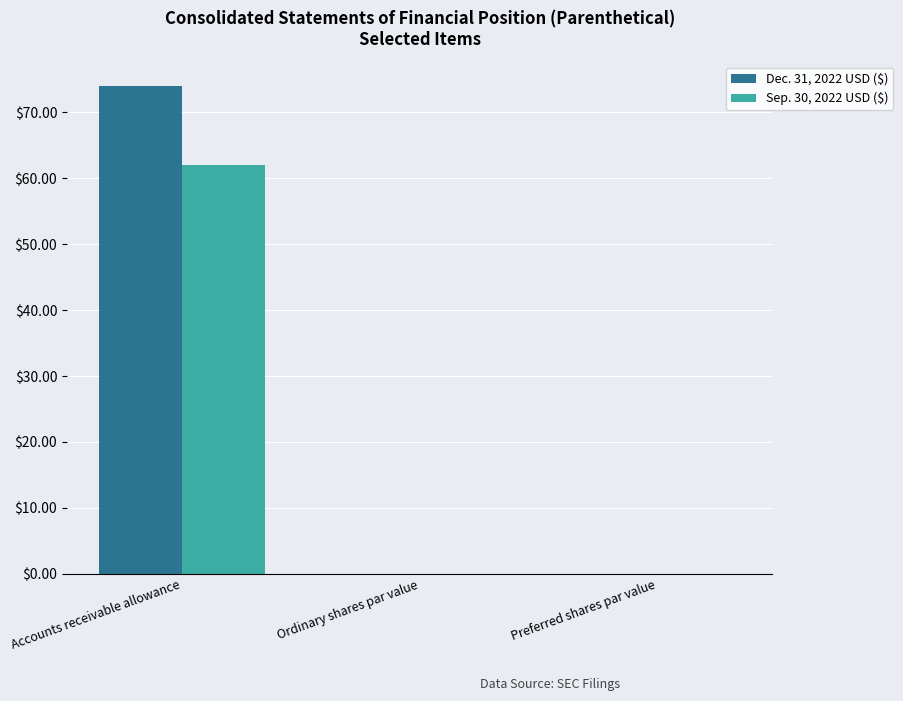

What is the sum of all Dec. 31, 2022 USD ($) values?

74.0